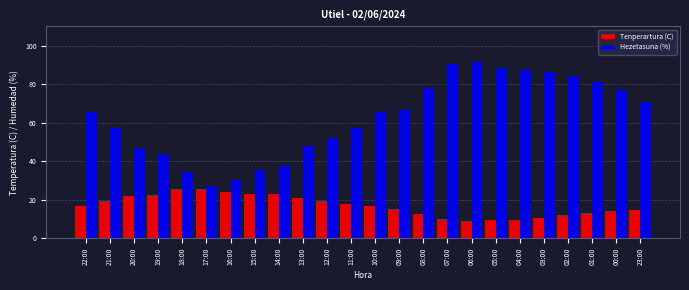

Rank the series at 06:00 from highest to lowest value.

Hezetasuna (%), Tenperartura (C)